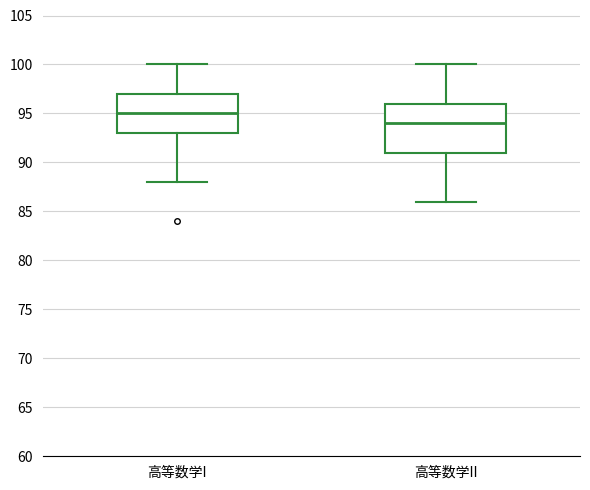

Which box's median line is the lowest?

高等数学II